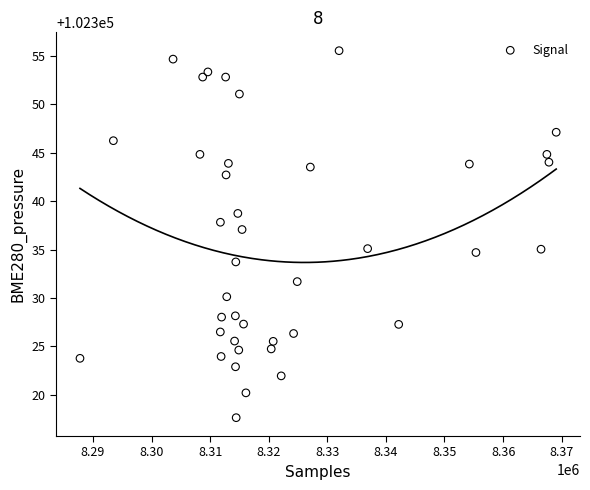

What is the range of Y values (max minus min)?

37.8